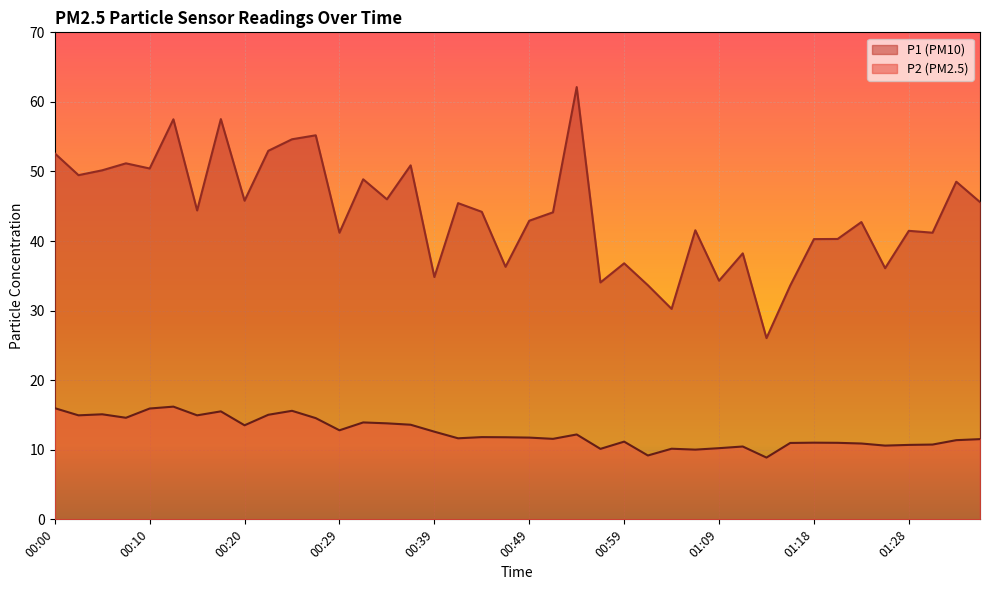

Where does the P1 series first go above 44?

00:00